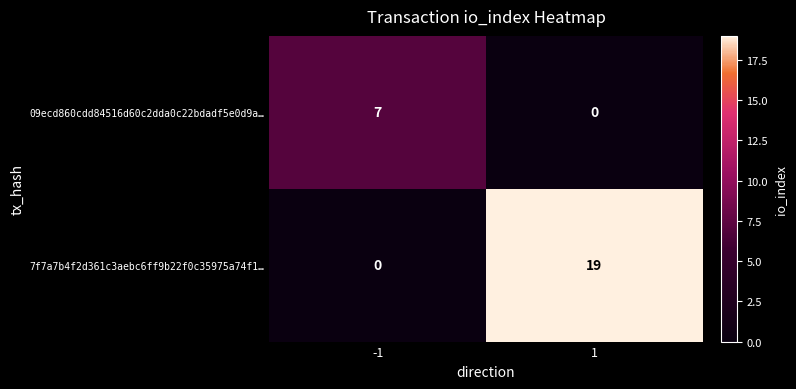

At -1, list the series in order from largest to smallest.

09ecd860cdd84516d60c2dda0c22bdadf5e0d9a…, 7f7a7b4f2d361c3aebc6ff9b22f0c35975a74f1…